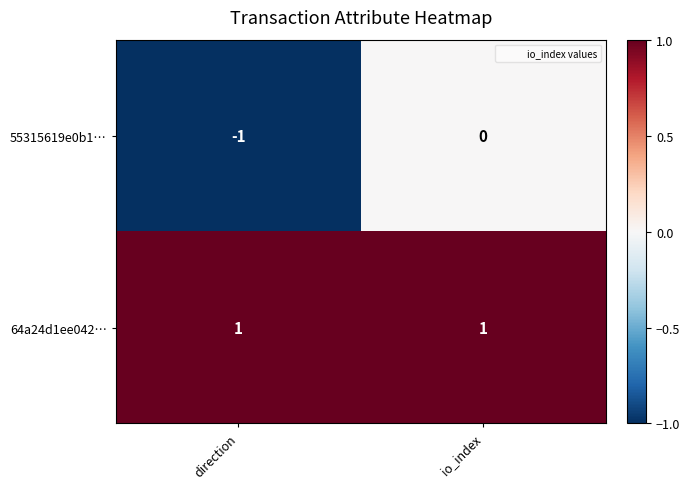

At which label does 55315619e0b1… reach its peak?

io_index